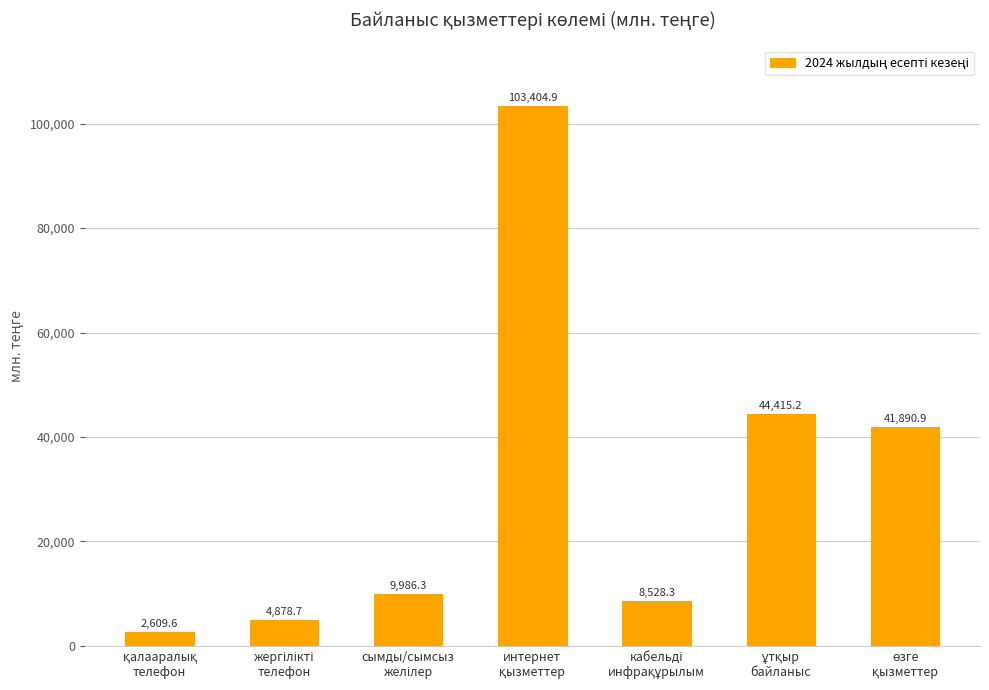

What is the difference between the maximum and second lowest values?

98526.2